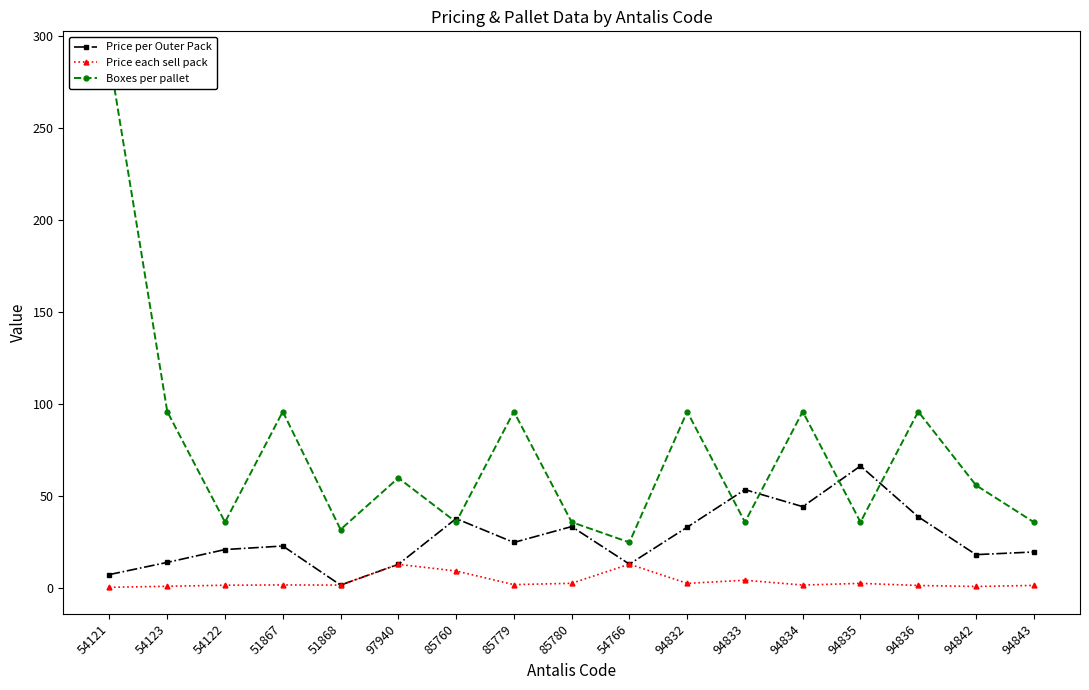

How many data points in Price each sell pack are above 1?

16